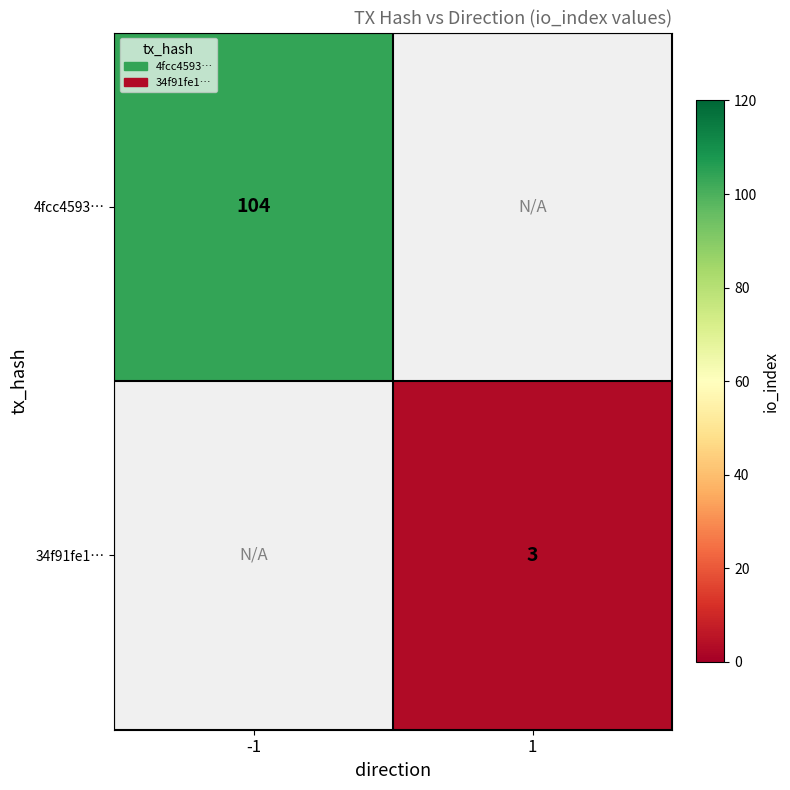

At how many categories does at least one series exceed 97?

1